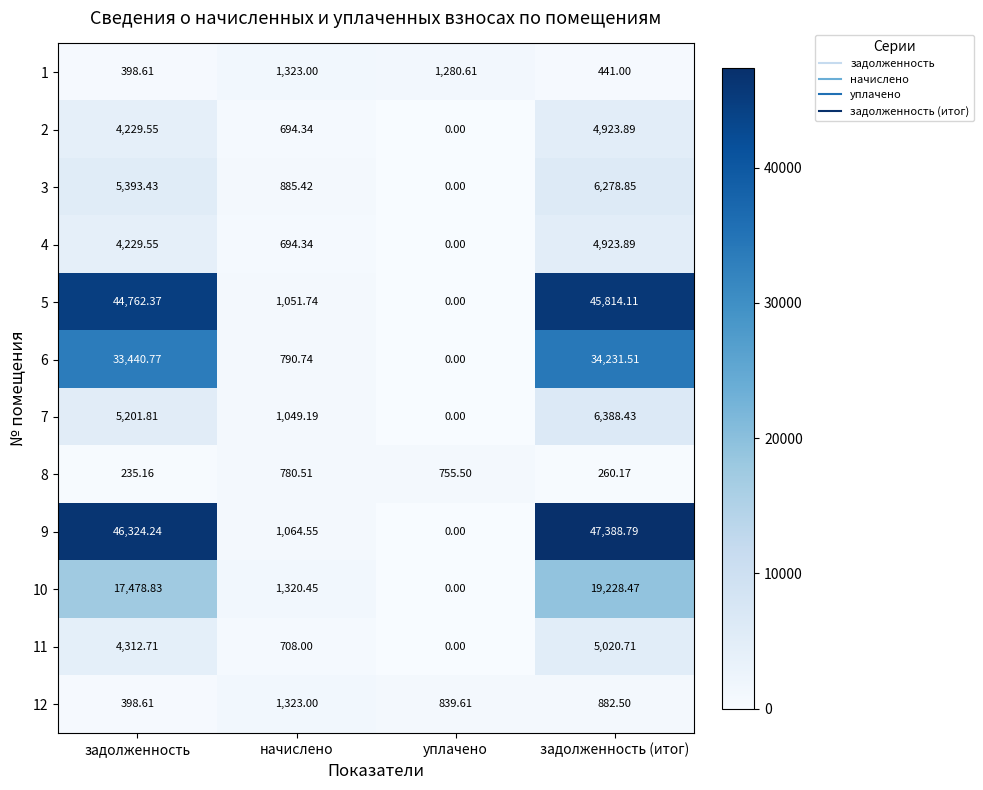

What is the greatest value displayed?

47388.8